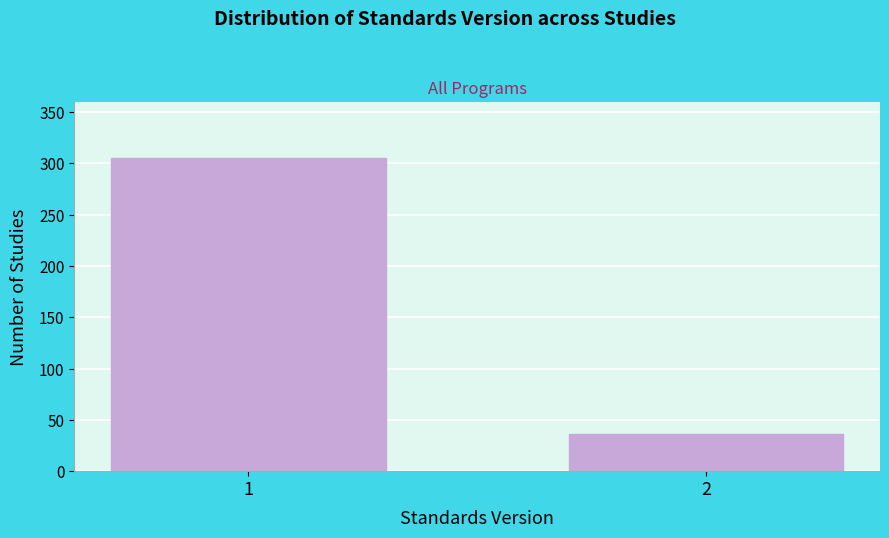

Reading left to right, list all the values displayed in this chart.

1=305	2=36